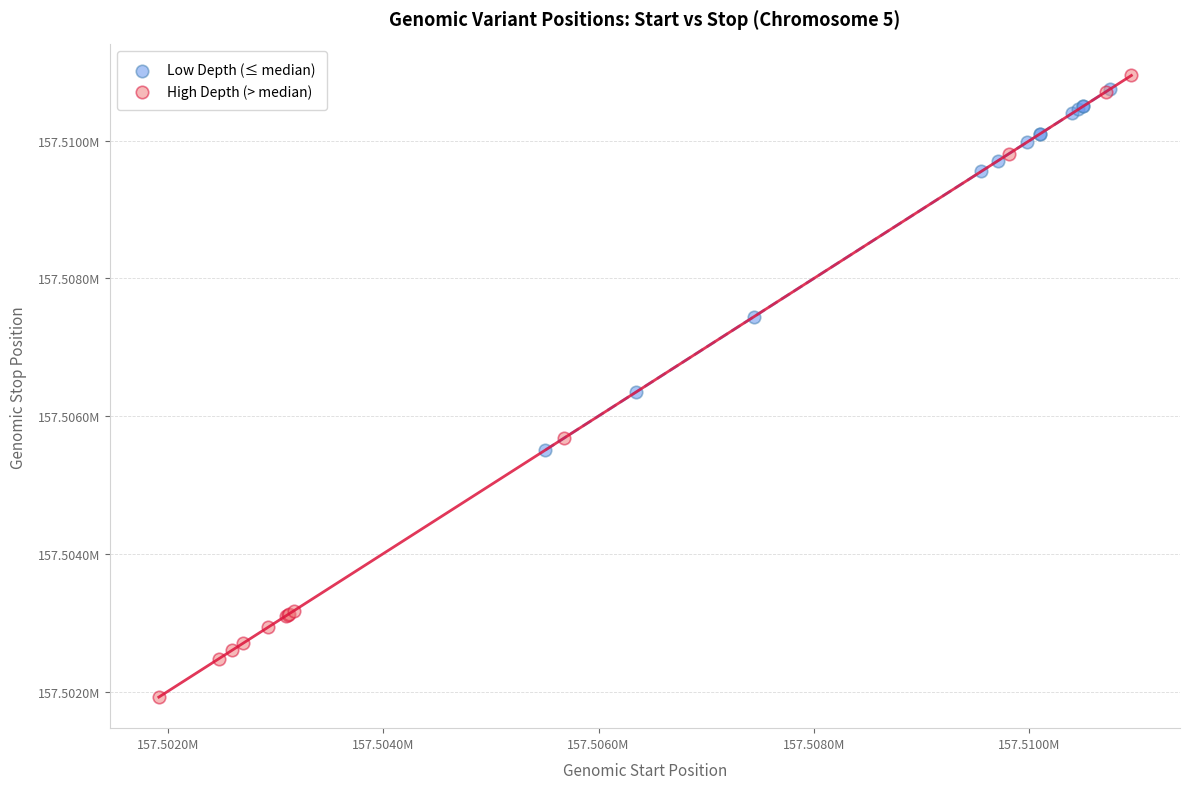

What are all the series names shown in the legend?

Low Depth (≤ median), High Depth (> median)